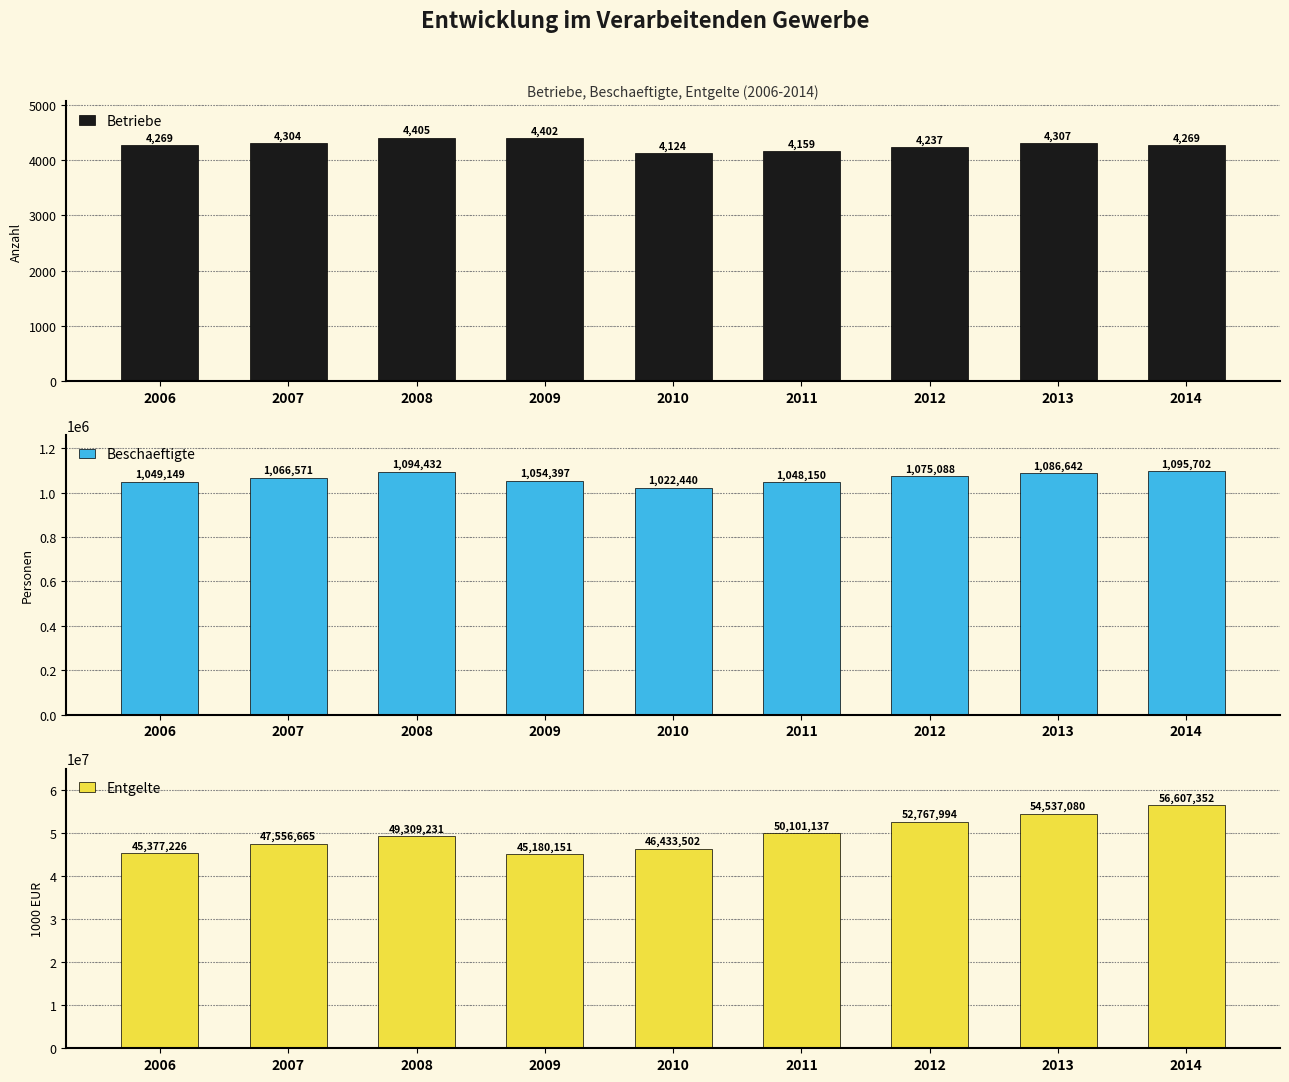

Which category has the highest value across all series?

2014